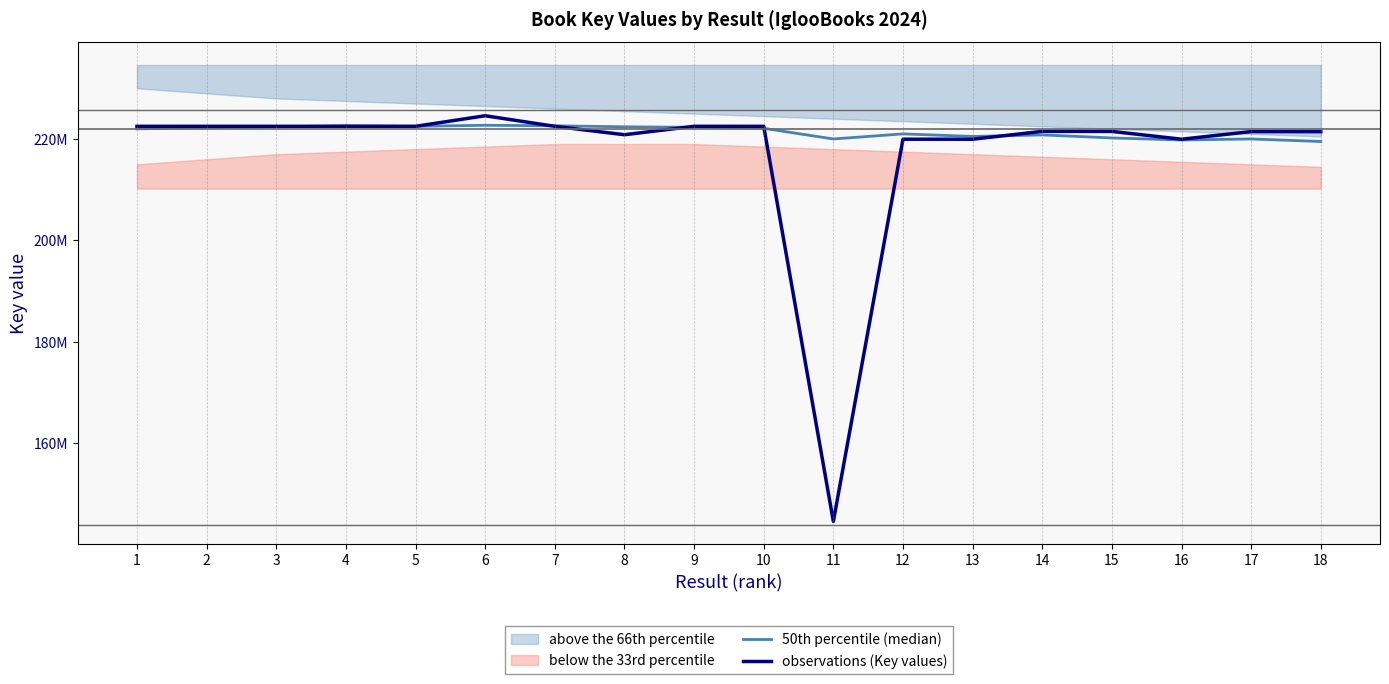

What is the average value of the 50th percentile (median) series?

221422222